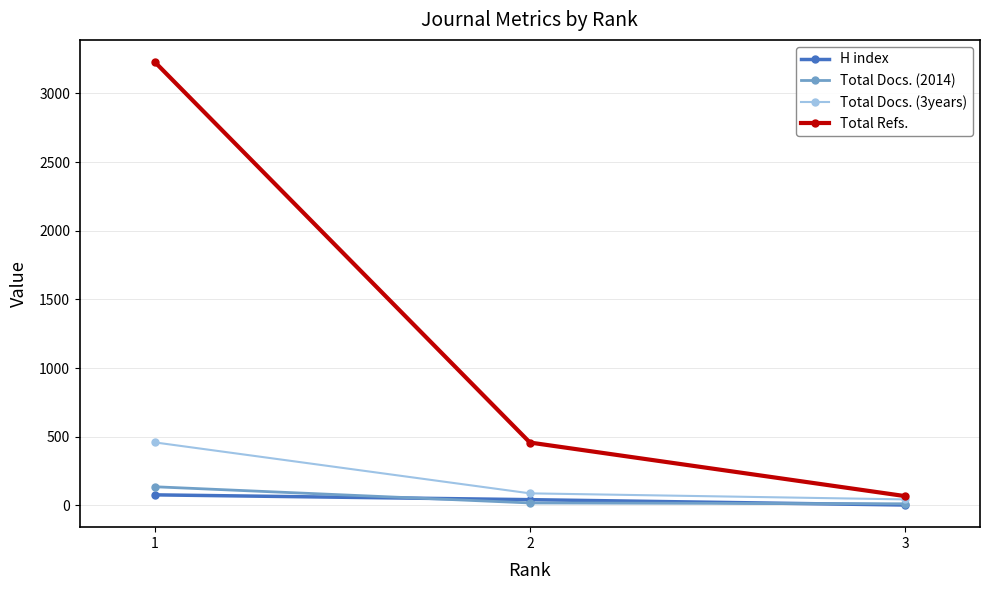

What is the greatest value displayed?

3229